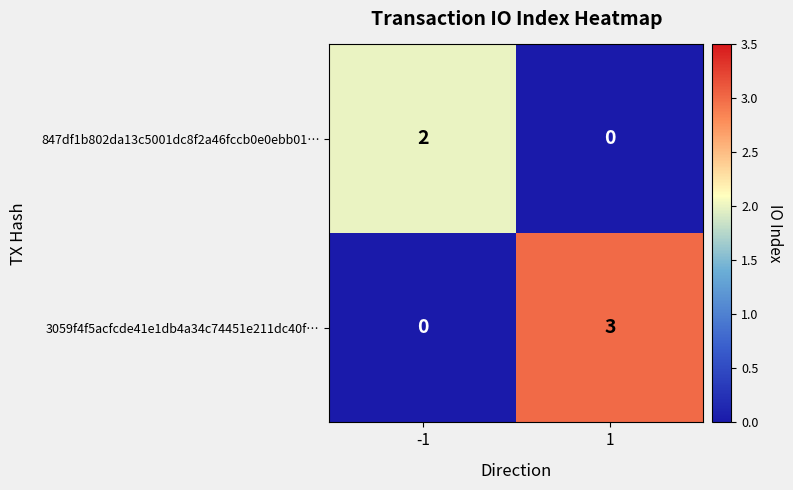

What is the difference between the maximum and minimum values in the 3059f4f5acfcde41e1db4a34c74451e211dc40f… series?

3